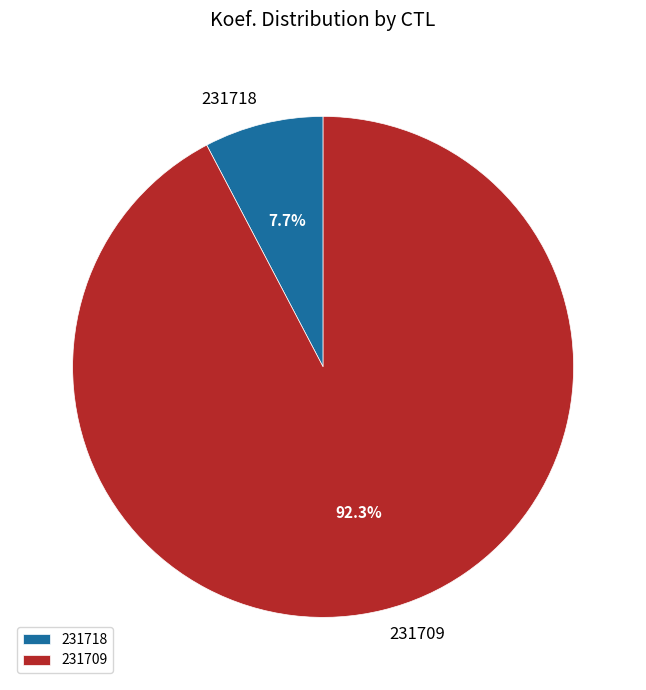

Combined, do 231718 and 231709 account for over 50%?

Yes